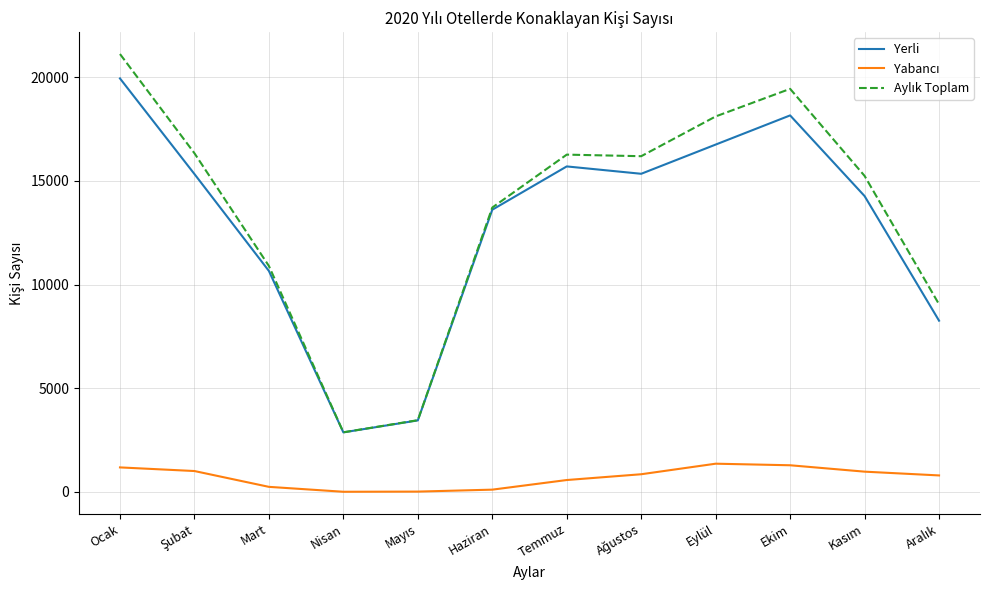

True or false: Yerli has a value of 689 at Nisan.

False